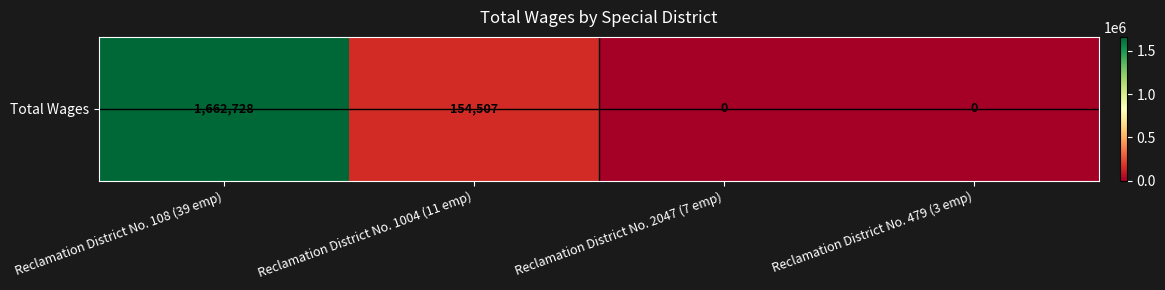

Reading right to left, transcribe all the data shown in this chart.

0	0	154507	1662728